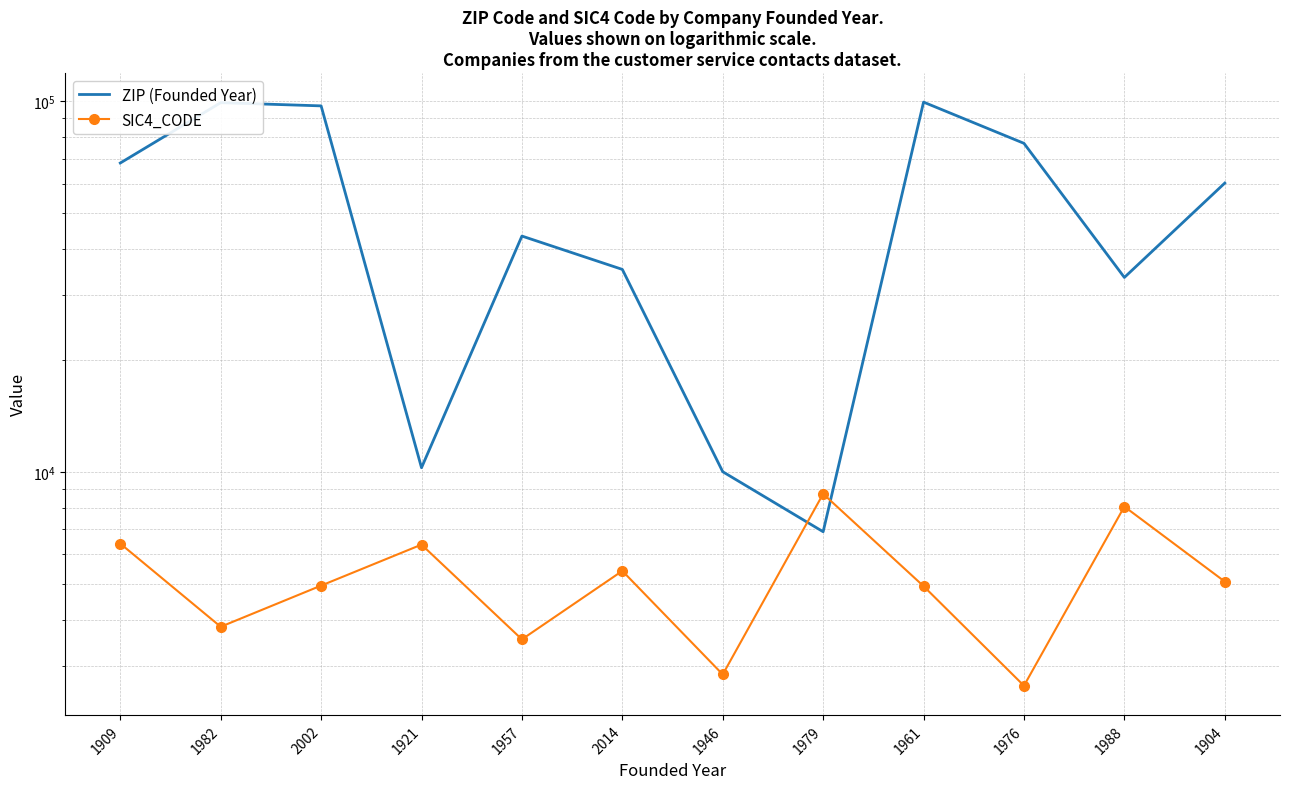

Where is ZIP (Founded Year) nearest to the value 53202?

1904